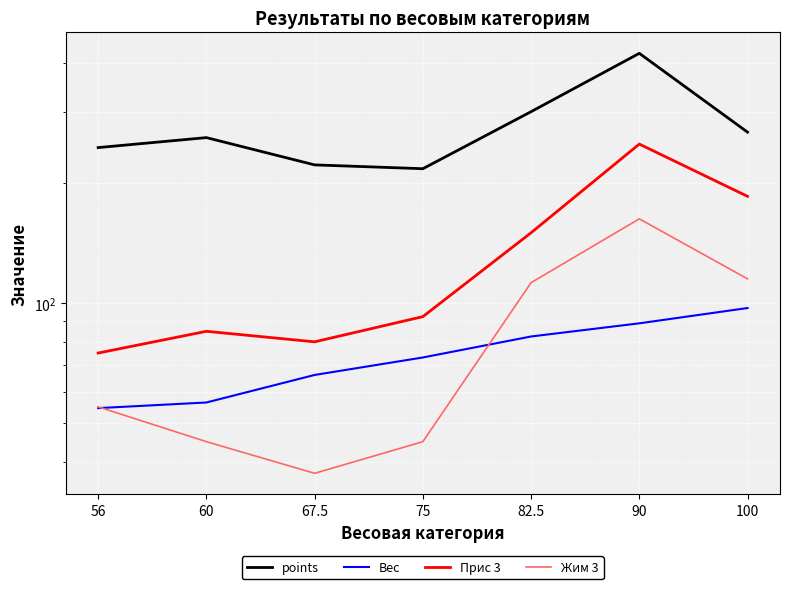

What is the average value of the points series?

276.3